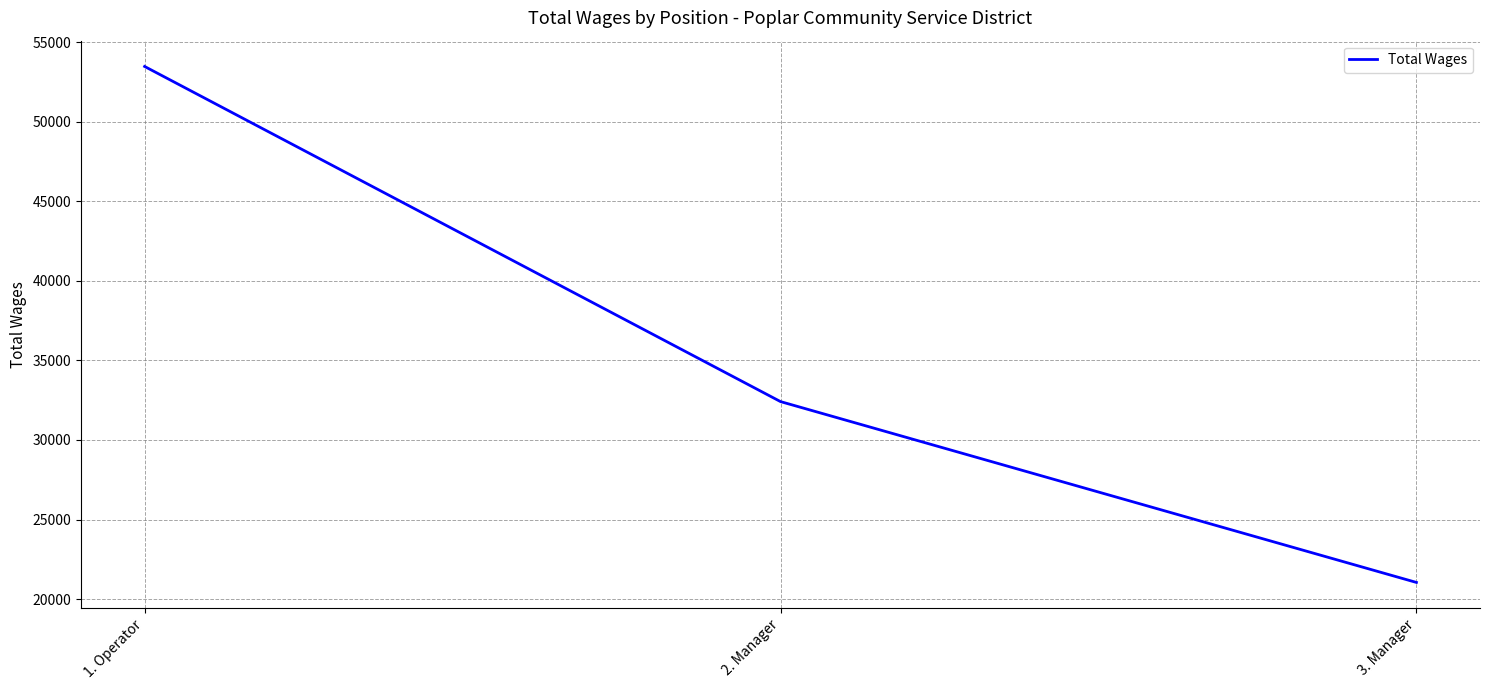

At which label does the data first exceed 32412?

1. Operator